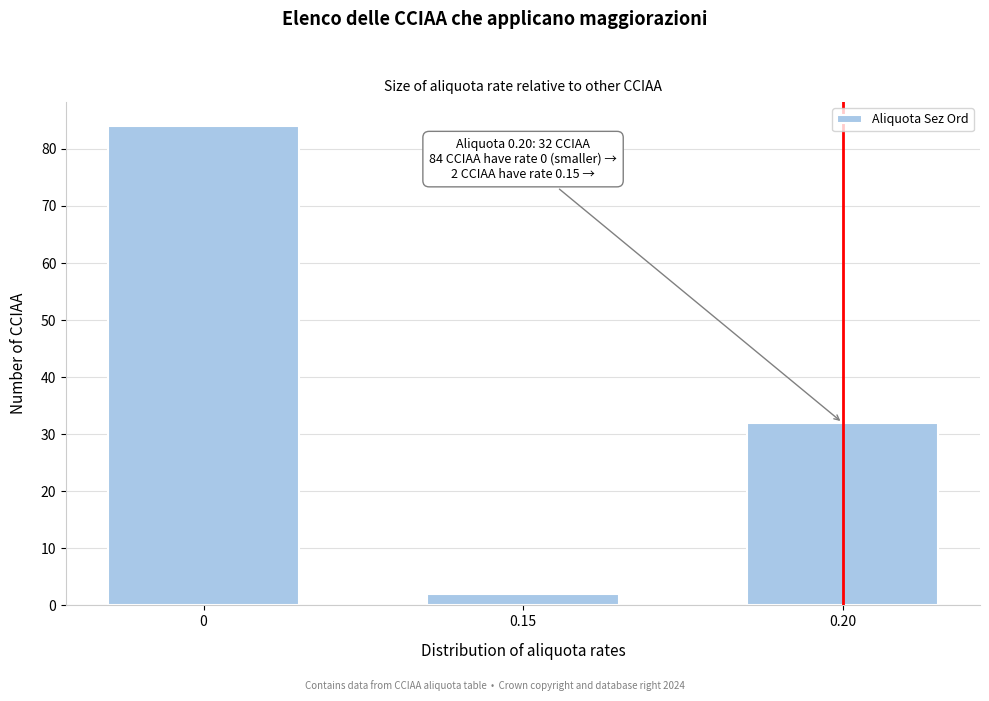

Reading left to right, extract all data points from this chart.

0=84	0.15=2	0.20=32